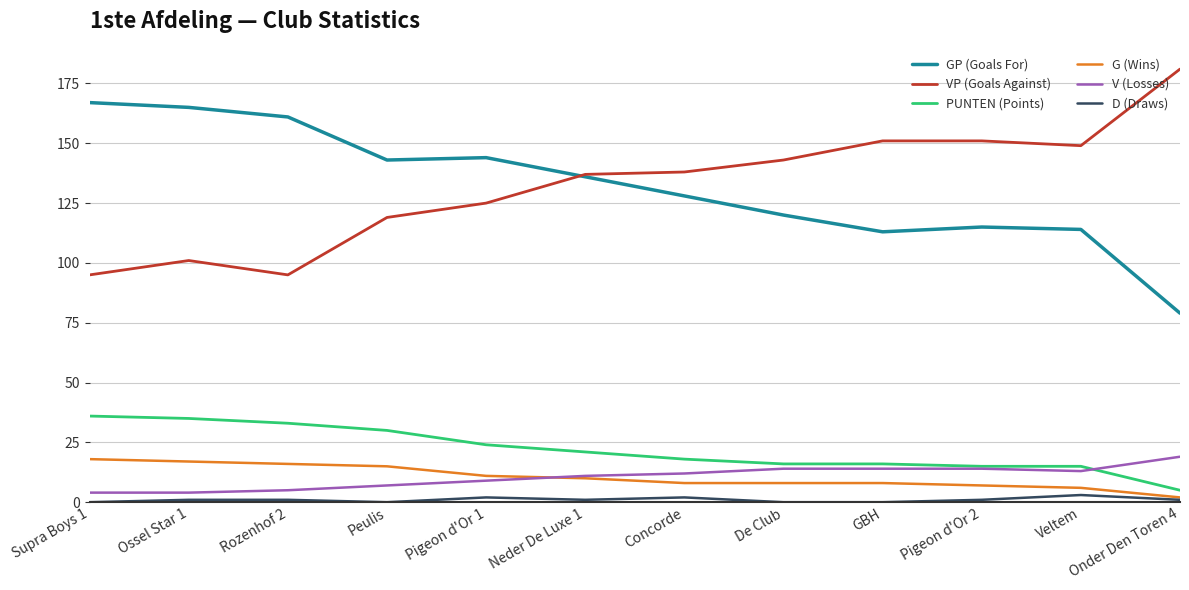

Does the chart display data point markers on the line(s)?

No